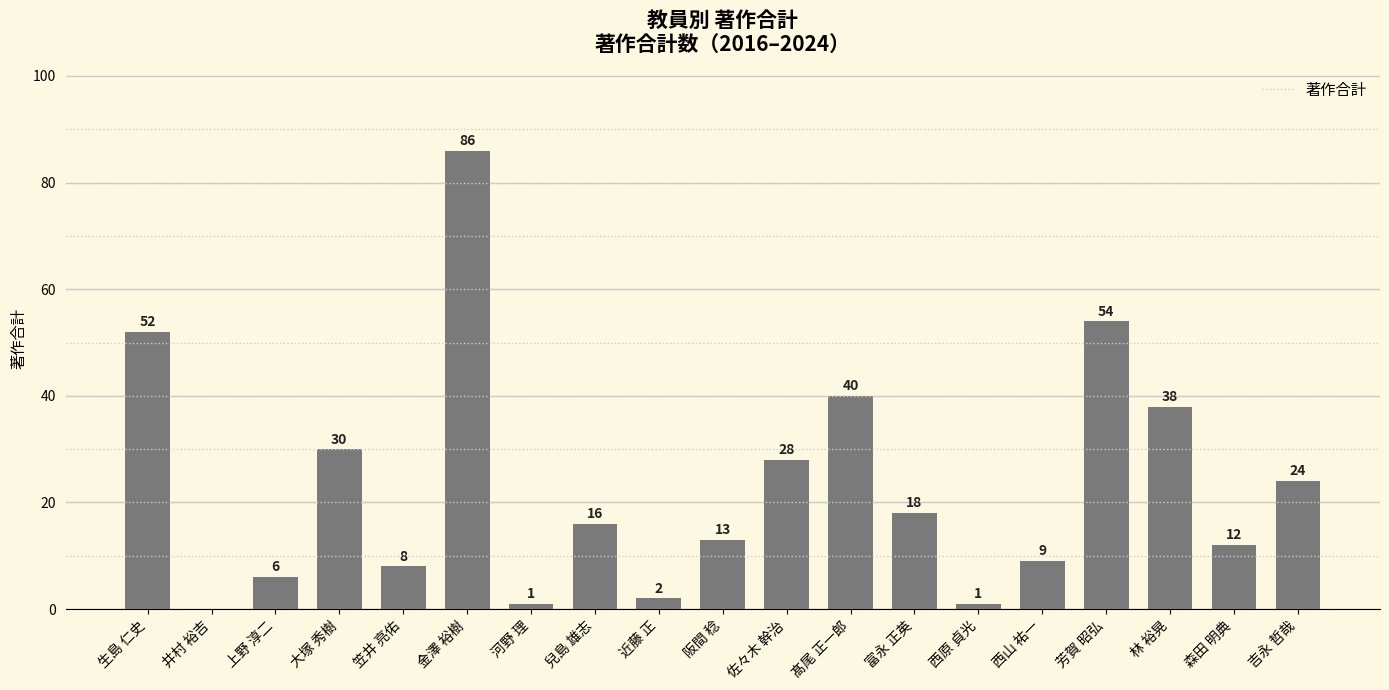

At which category does the chart reach its peak across all series?

金澤 裕樹